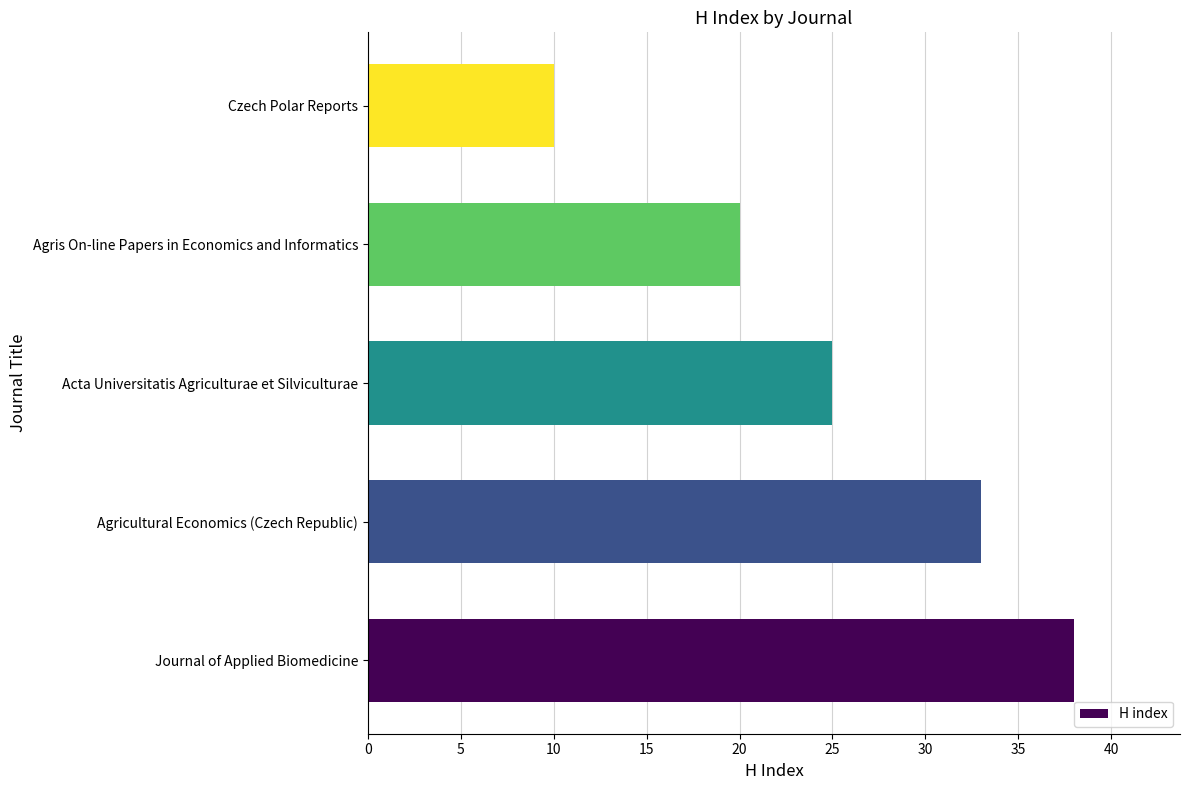

Is it true that the value at Agricultural Economics (Czech Republic) is 45?

False